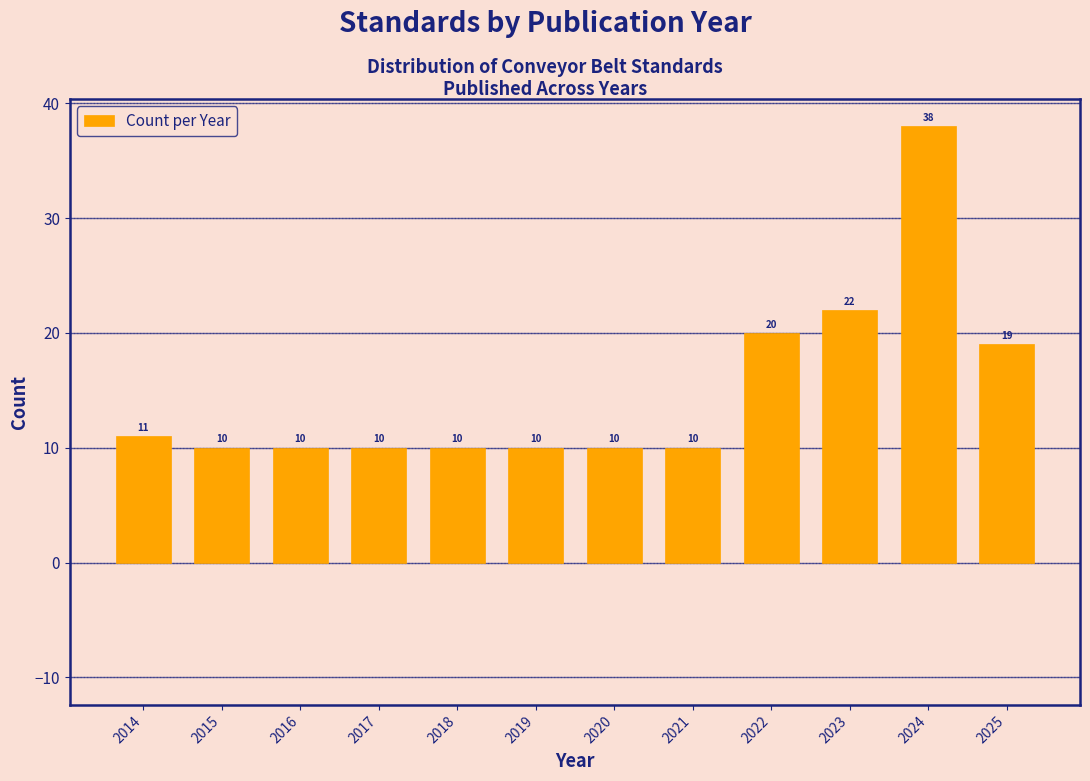

Reading left to right, what are all the values shown in this chart?

11	10	10	10	10	10	10	10	20	22	38	19